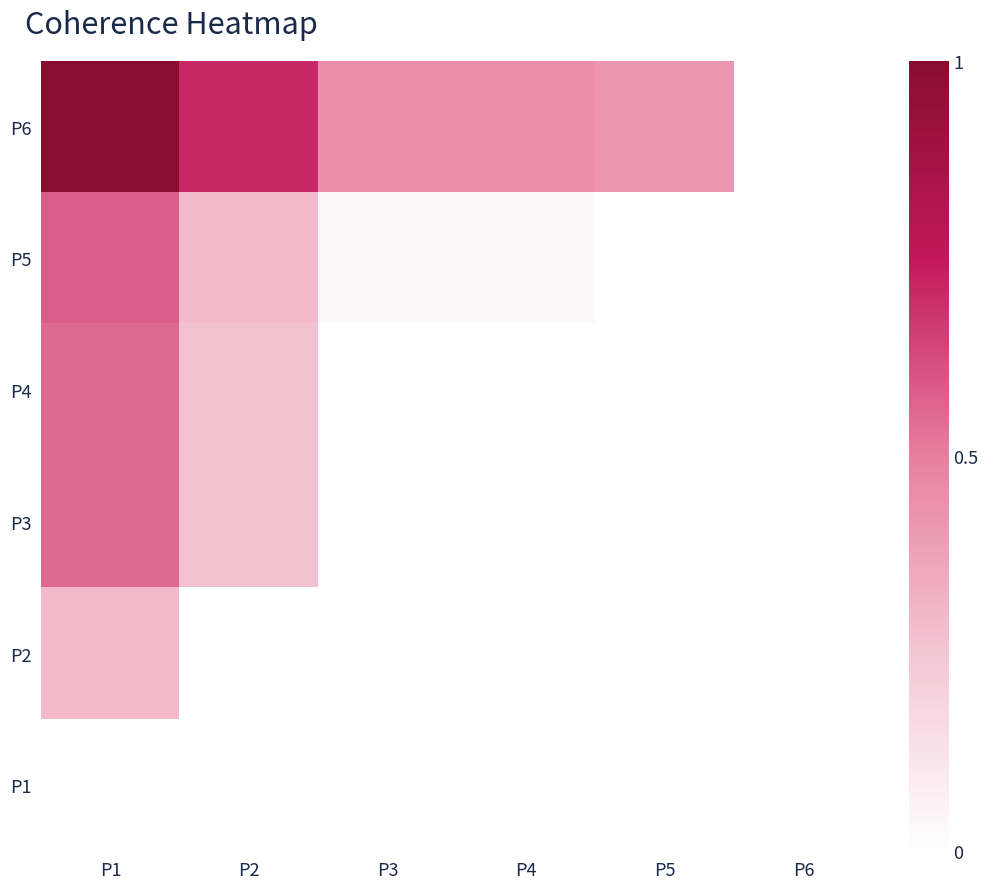

At which label is P6 closest to 0?

P6